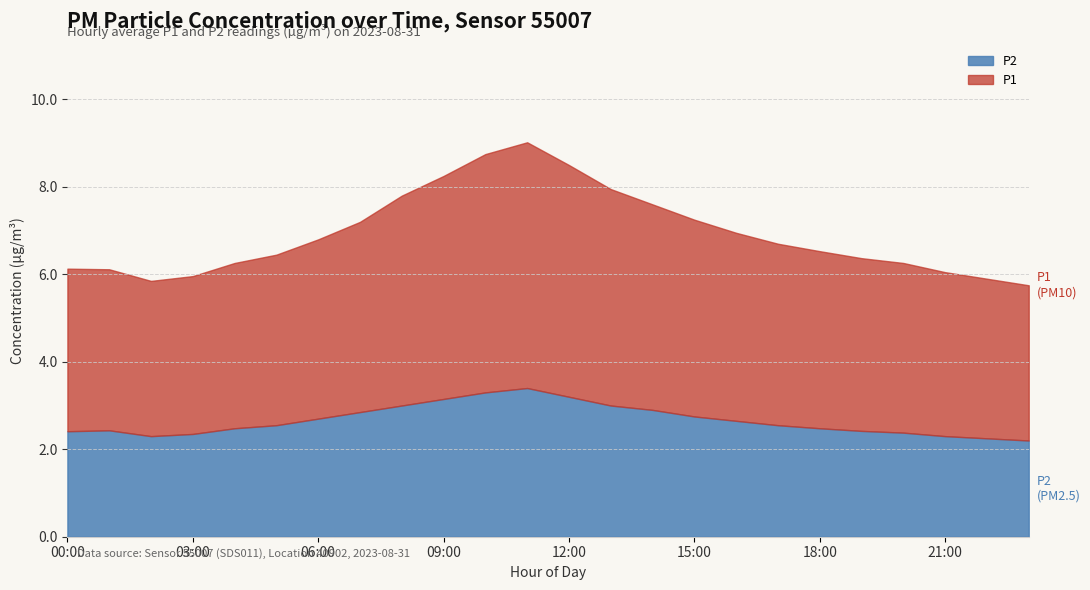

What is the highest value of the P2 series?

3.4